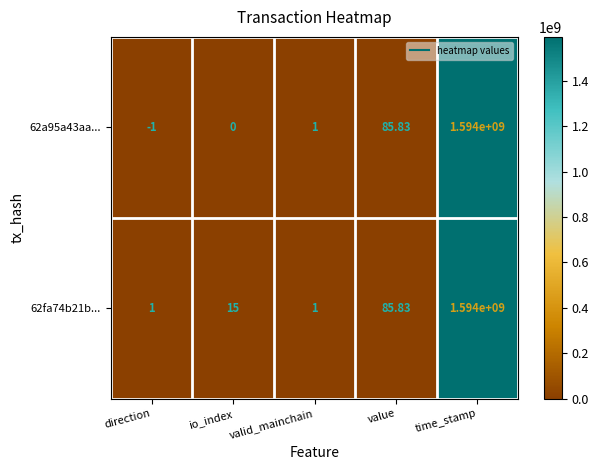

Which category has the lowest value across all series?

direction